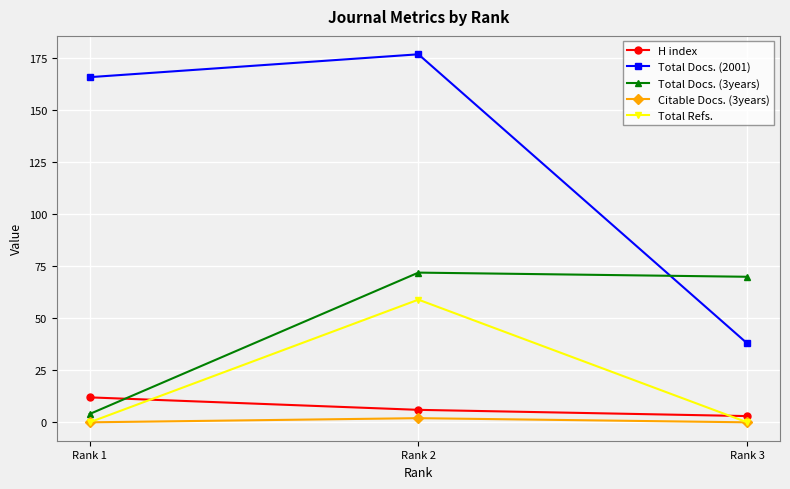

What is the spread (max minus min) of values at Rank 1?

166